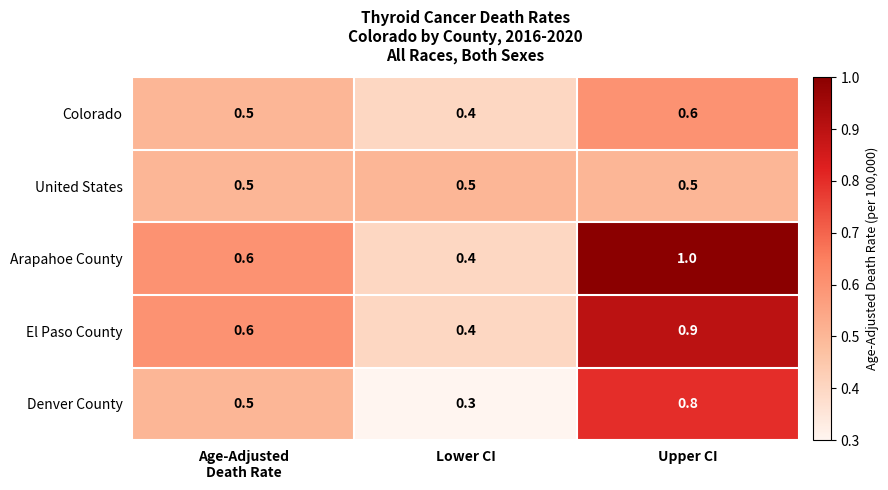

What value does the Arapahoe County series have at Lower CI?

0.4